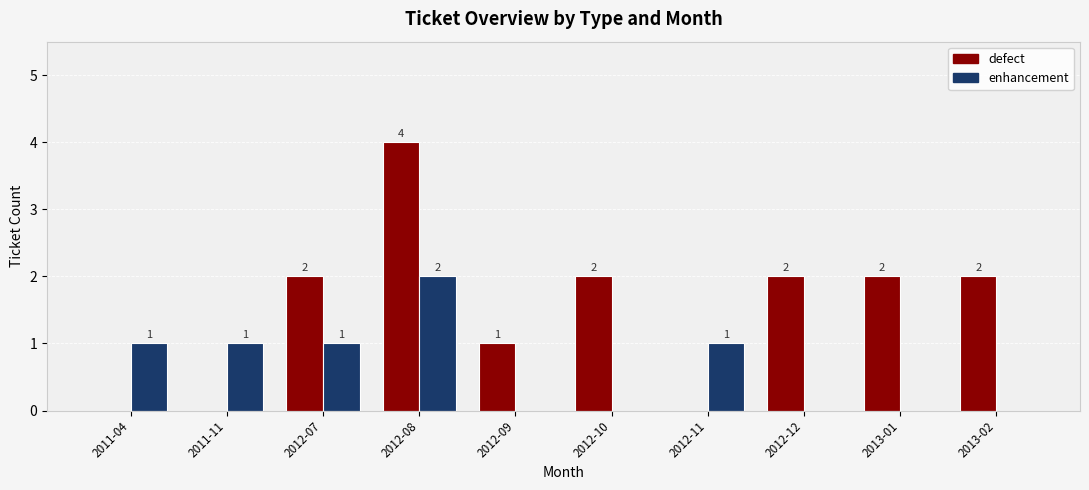

Is it true that defect equals 2 at 2012-08?

False